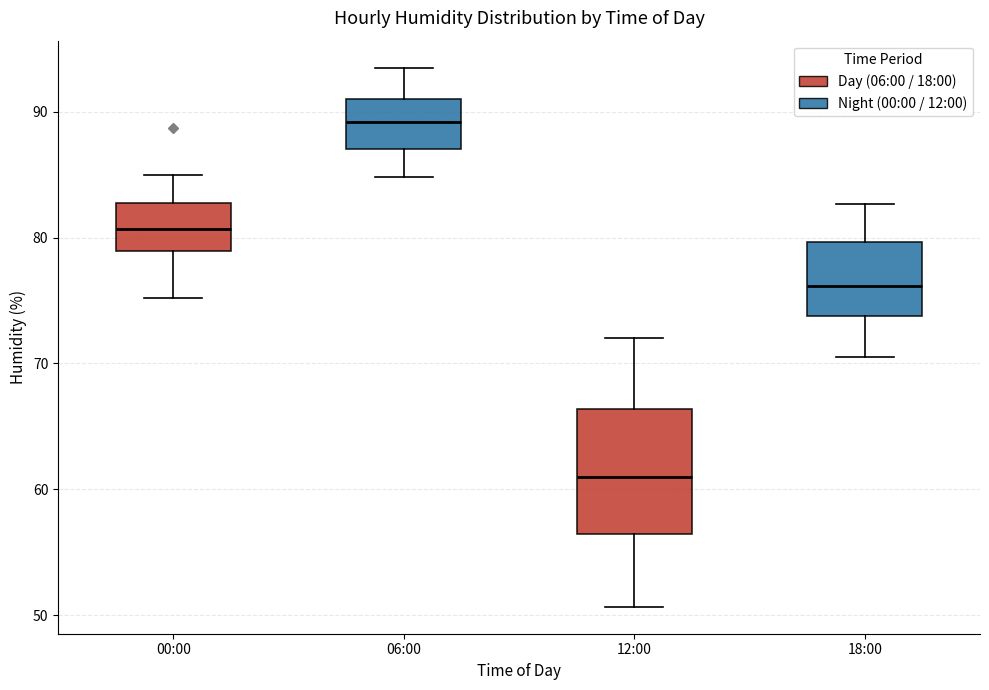

Comparing the boxes themselves (not the whiskers), which one is the tallest?

12:00